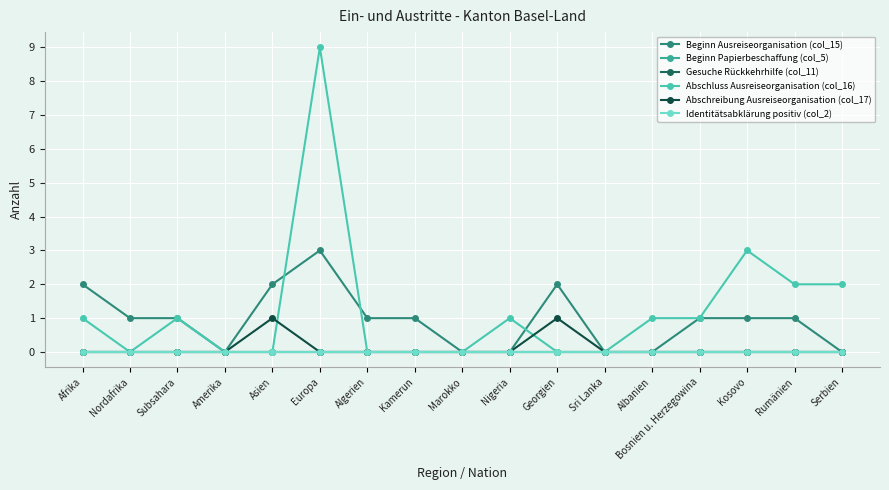

What is the sum of all Abschreibung Ausreiseorganisation (col_17) values?

2